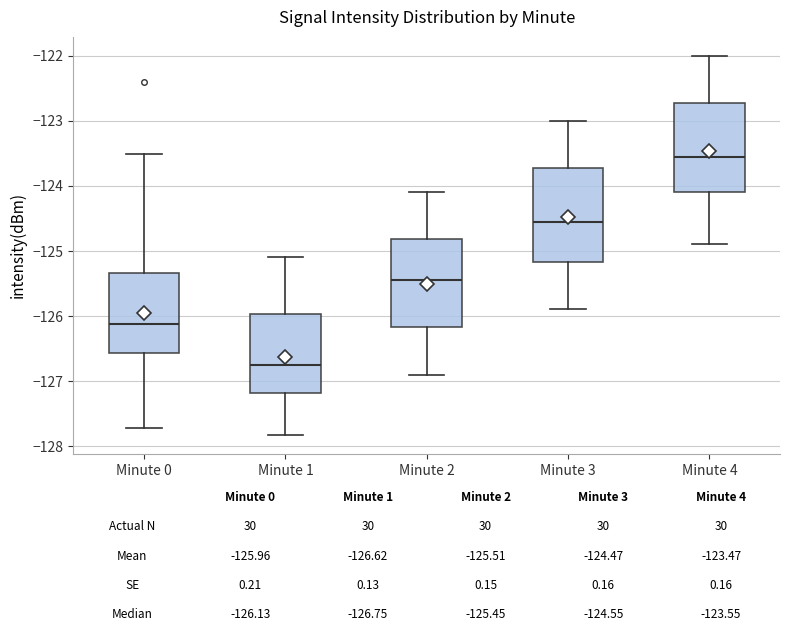

Which box has the highest median line?

Minute 4